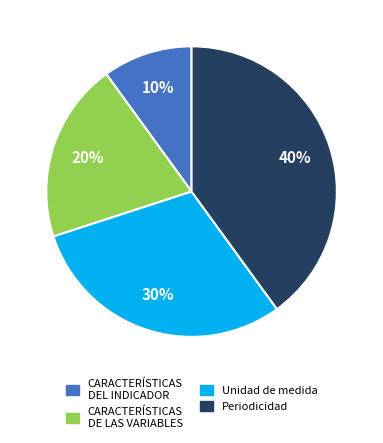

Rank the categories by value from highest to lowest.

Periodicidad, Unidad de medida, CARACTERÍSTICAS DE LAS VARIABLES, CARACTERÍSTICAS DEL INDICADOR